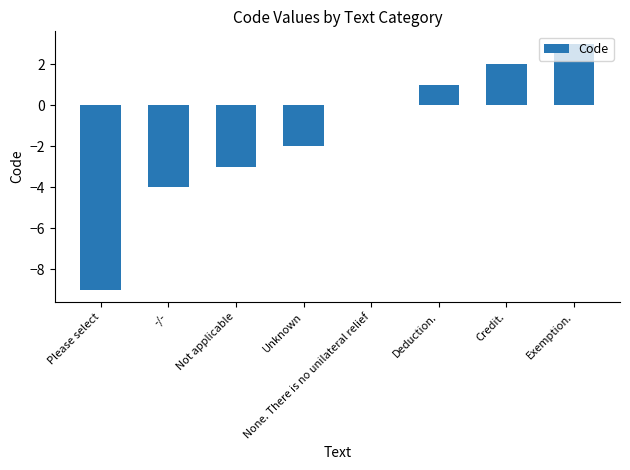

How many categories are shown in the chart?

8